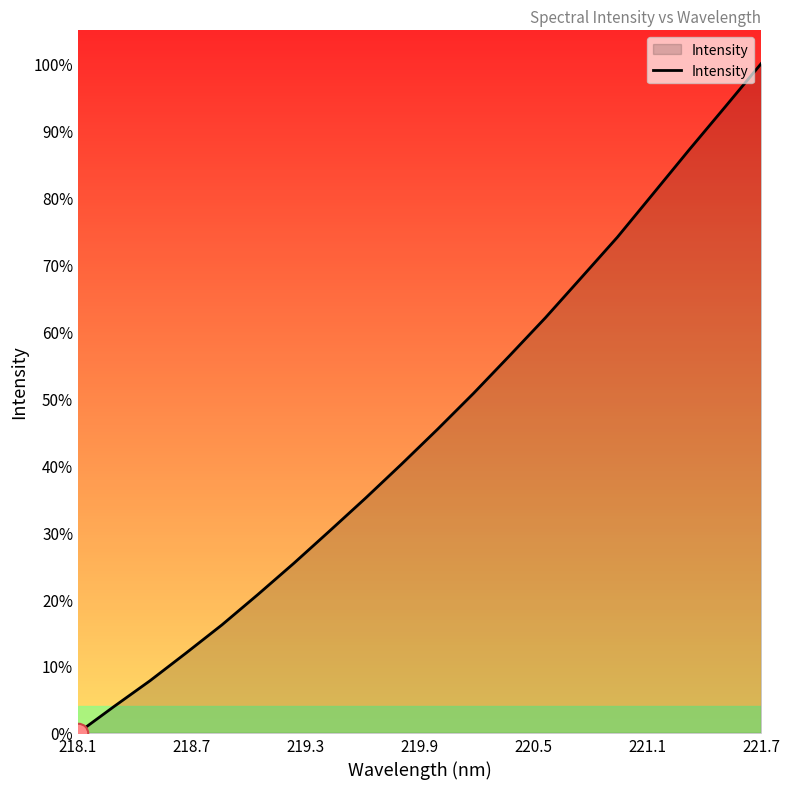

What is the greatest value displayed?

100.0